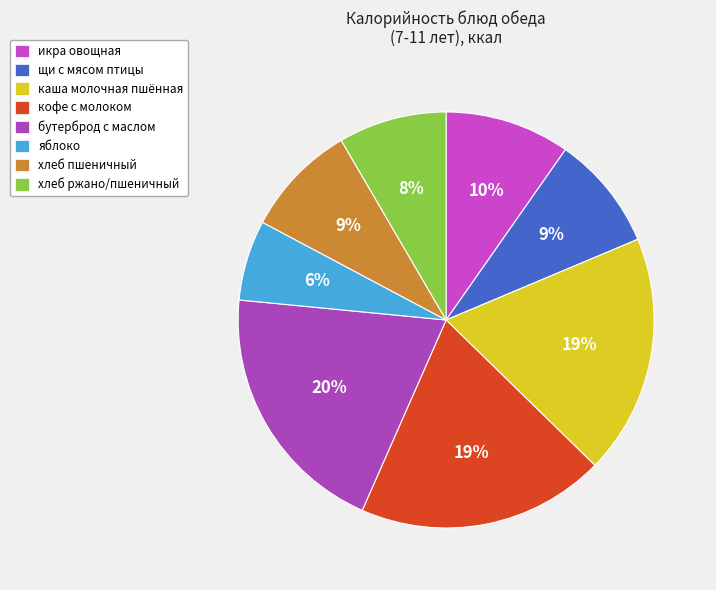

Combined, what portion of the pie is бутерброд с маслом and кофе с молоком?

39.2%